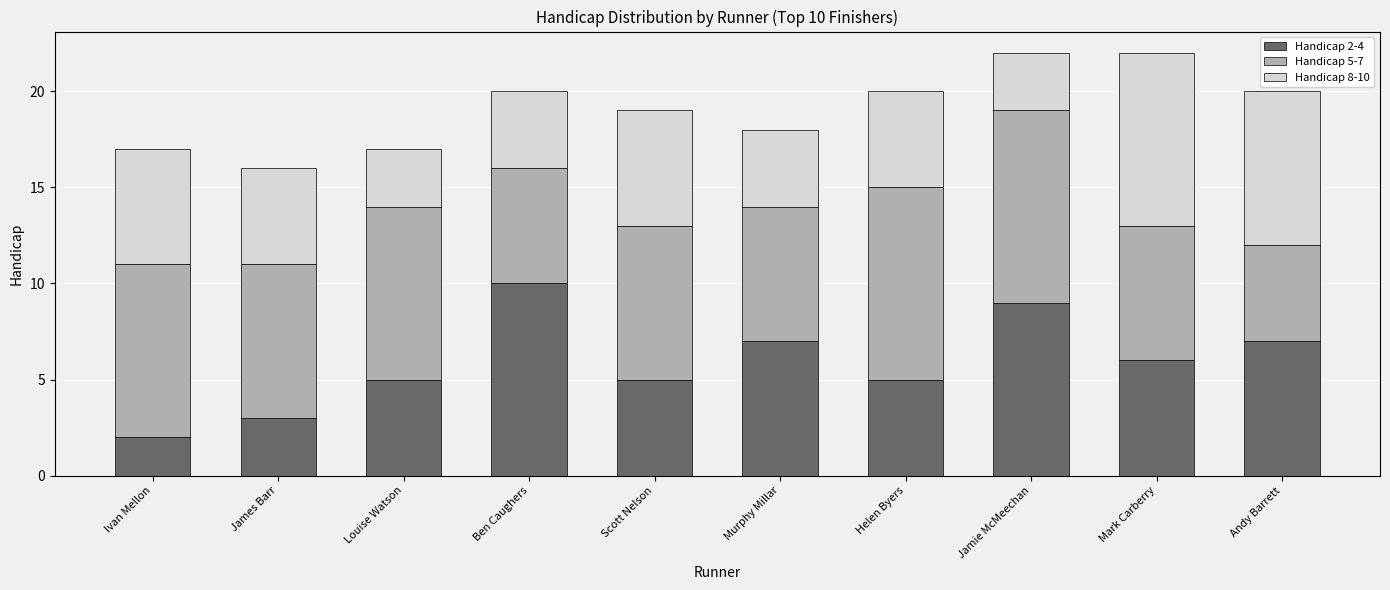

What is the total value across all series at Ivan Mellon?

17